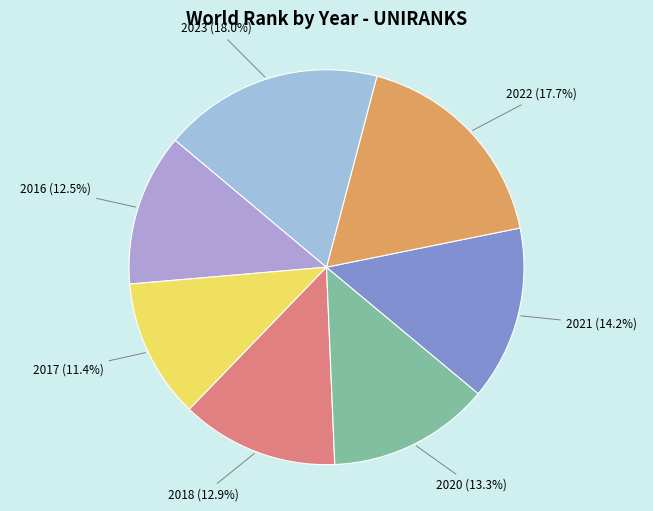

Count the number of slices in the pie.

7